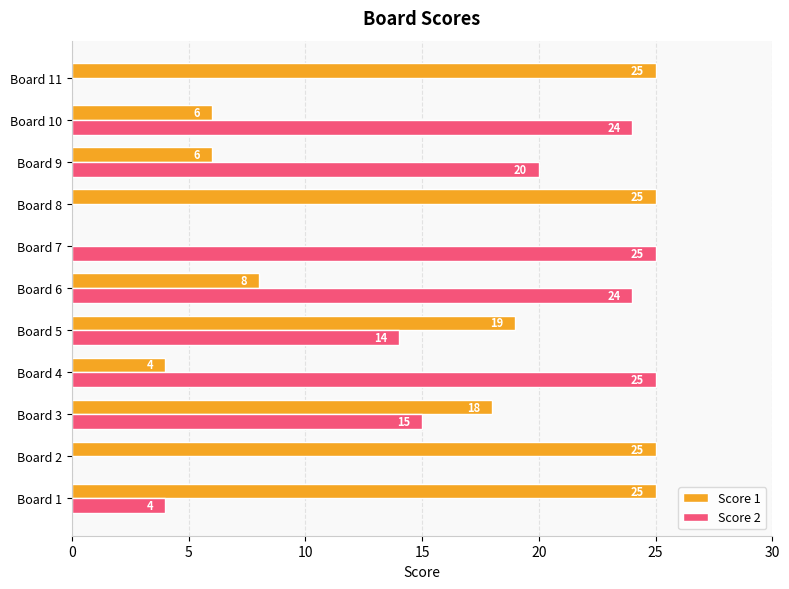

Which series has the largest total across all categories?

Score 1